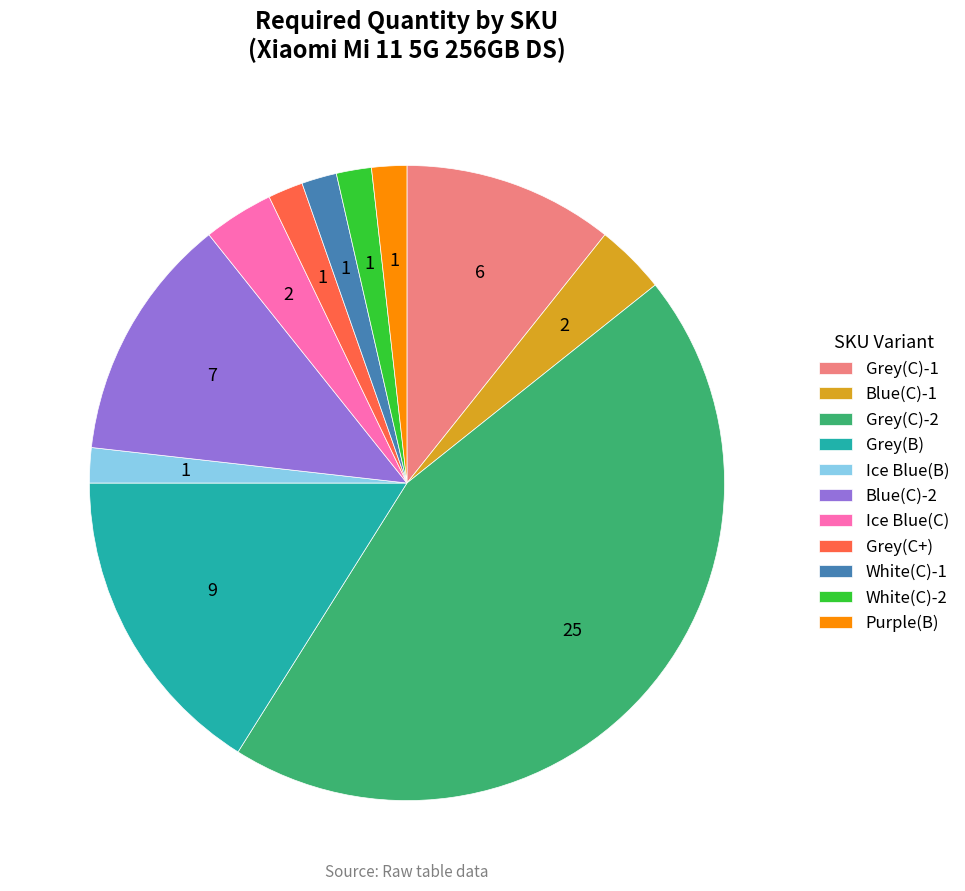

What is the largest slice in the pie chart?

Grey(C)-2